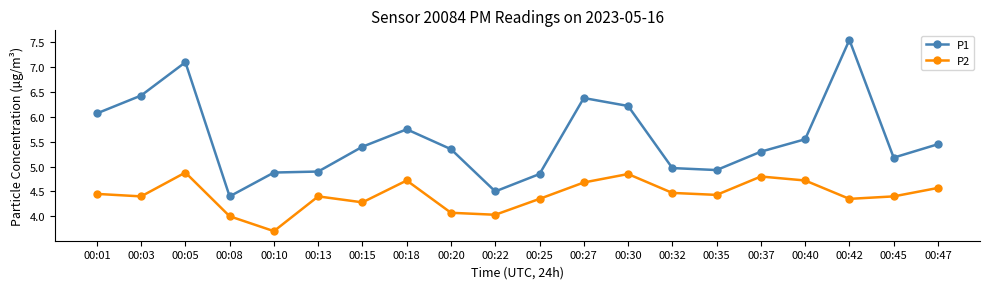

At which category does P2 reach its first local valley?

00:03